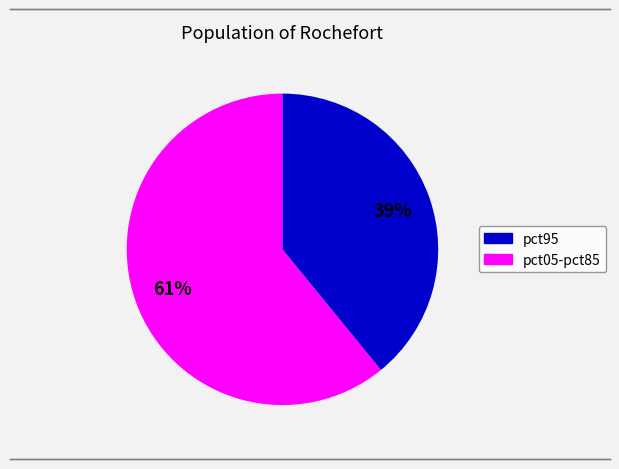

To the nearest percent, what is the difference between the largest and smallest slice percentages?

22%